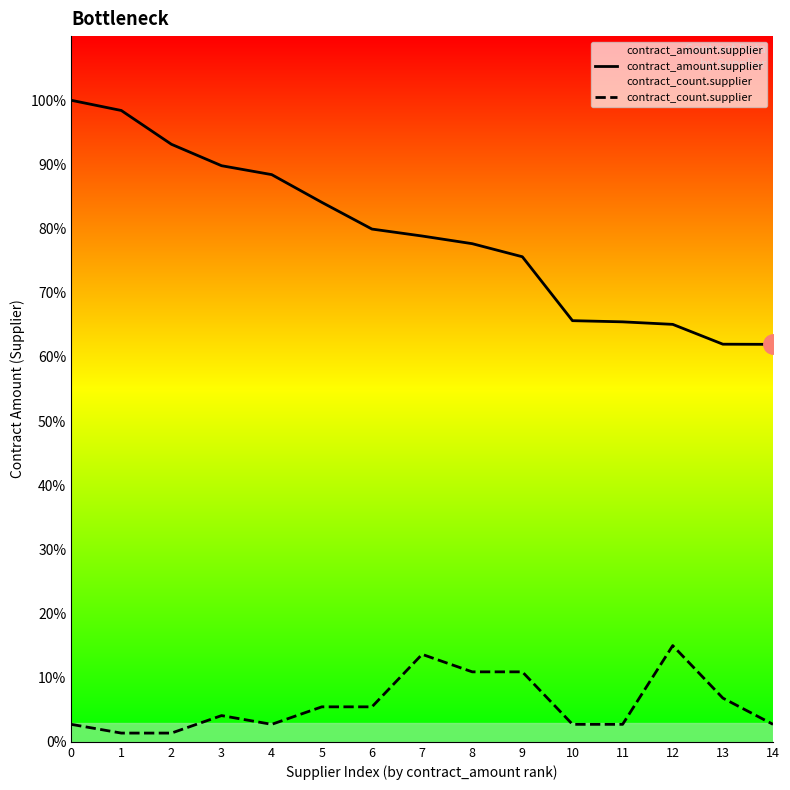

True or false: contract_count.supplier has a value of 13256.8 at 9.

False